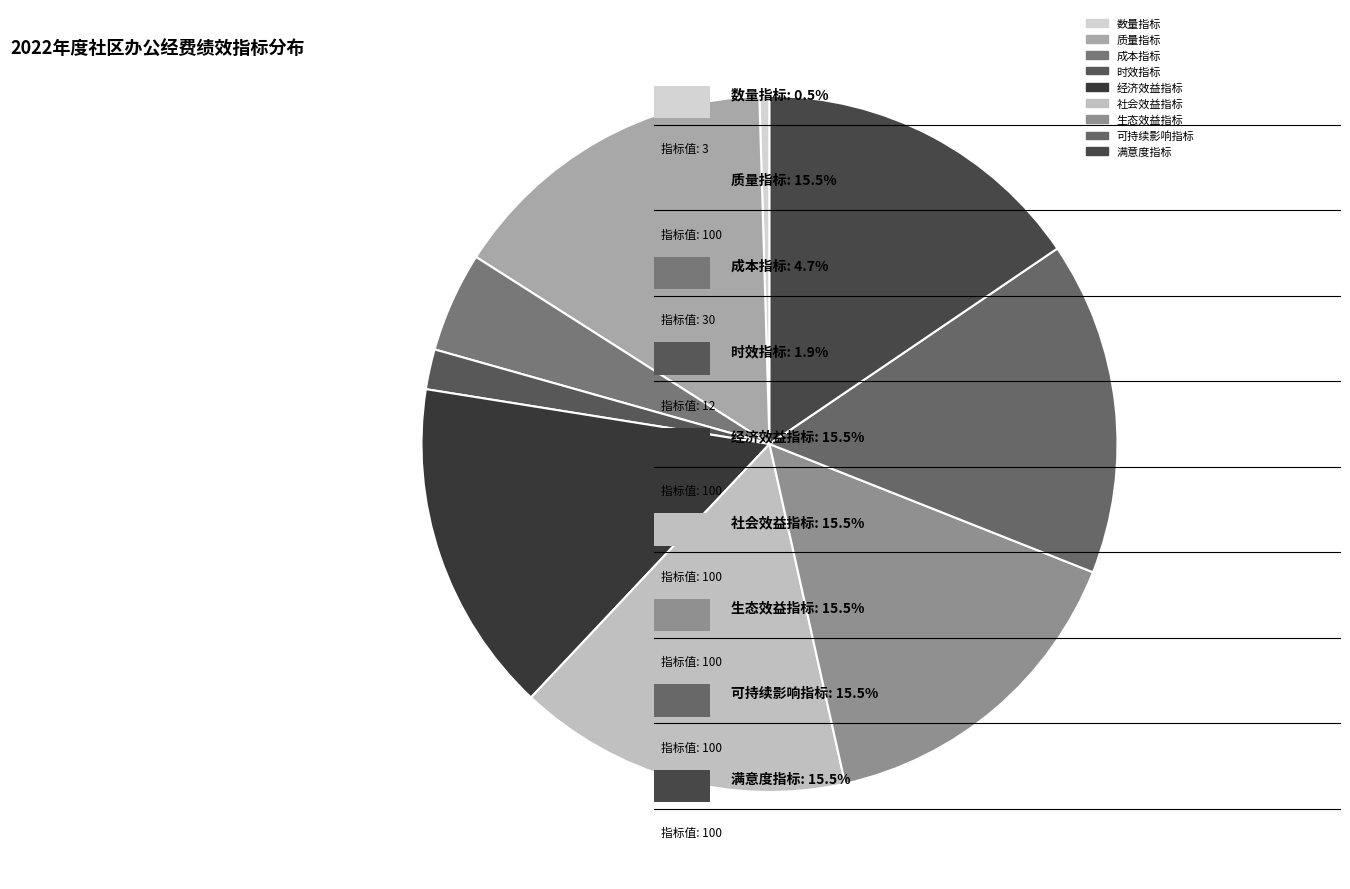

The 满意度指标 slice represents 27% of the pie. True or false?

False